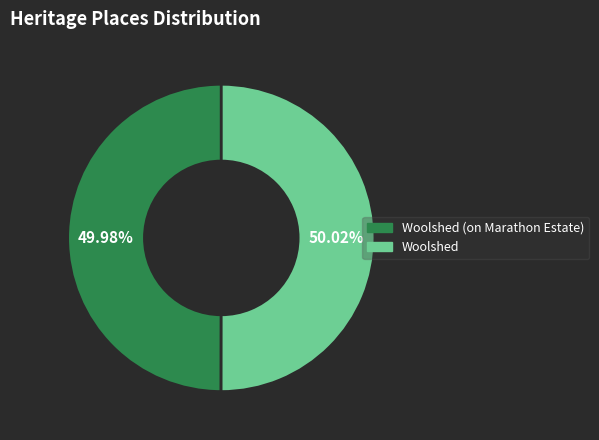

Is there any slice that represents more than half of the pie?

Yes